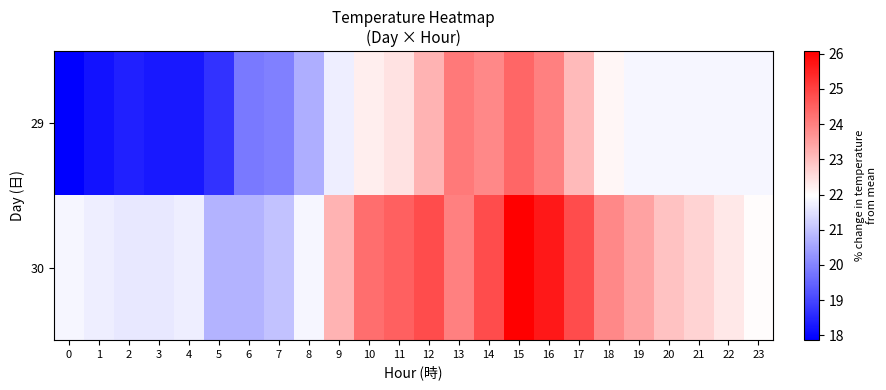

Which series has the largest range (max minus min)?

29